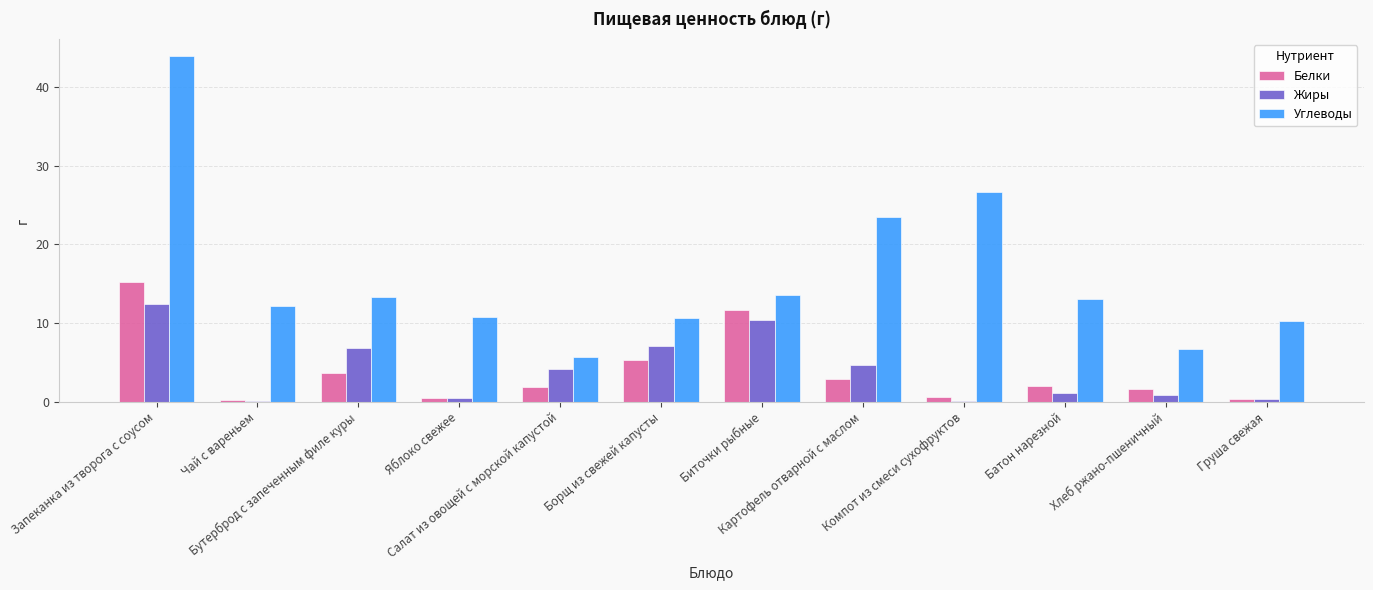

The value of Углеводы at Хлеб ржано-пшеничный is 2.3. True or false?

False